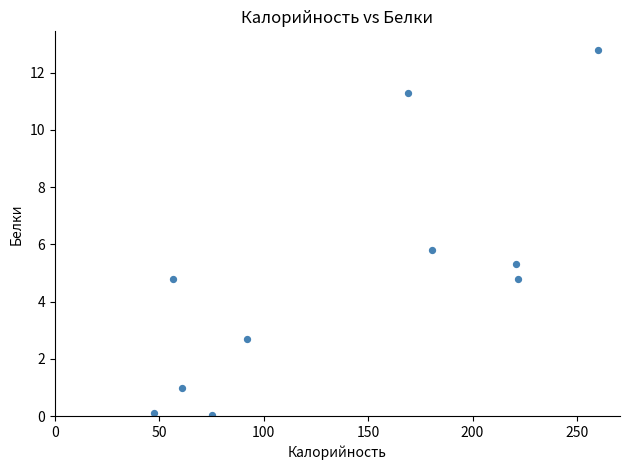

What is the average Y value?

4.9